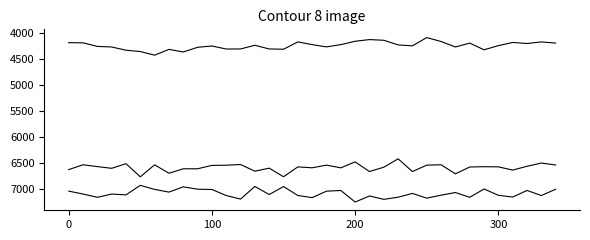

True or false: col_257 has a value of 7162 at 17.

True